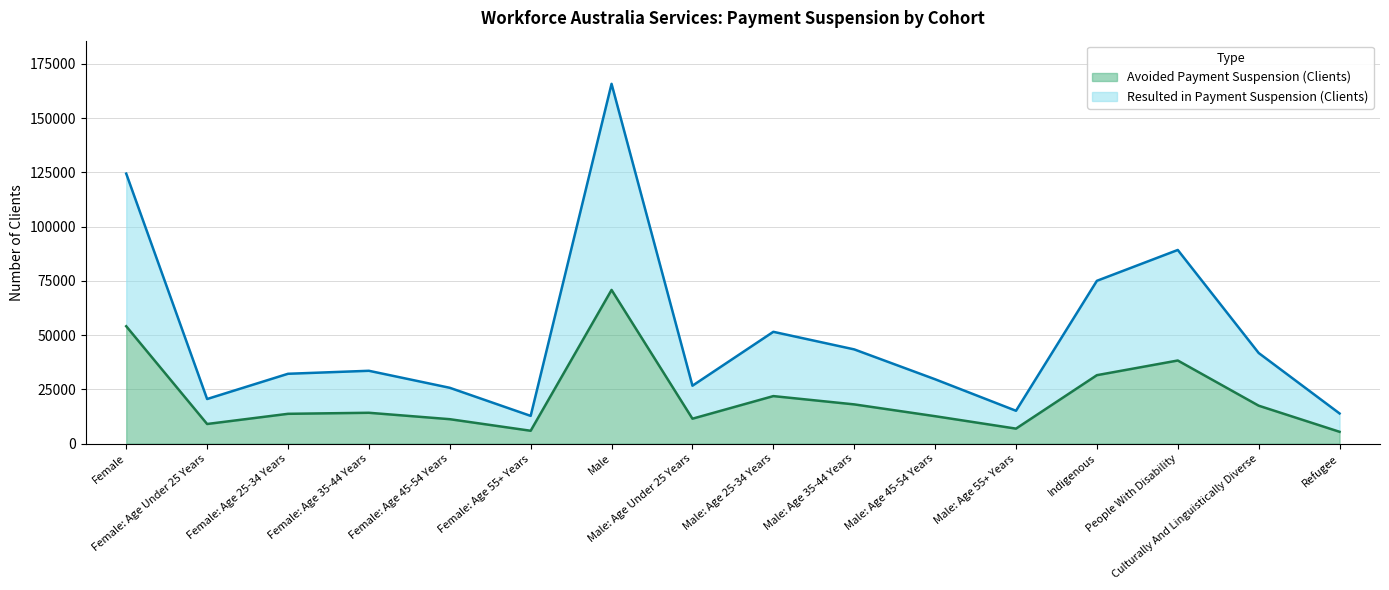

What value does the Resulted in Payment Suspension (Clients) series have at Female: Age 25-34 Years?

32185